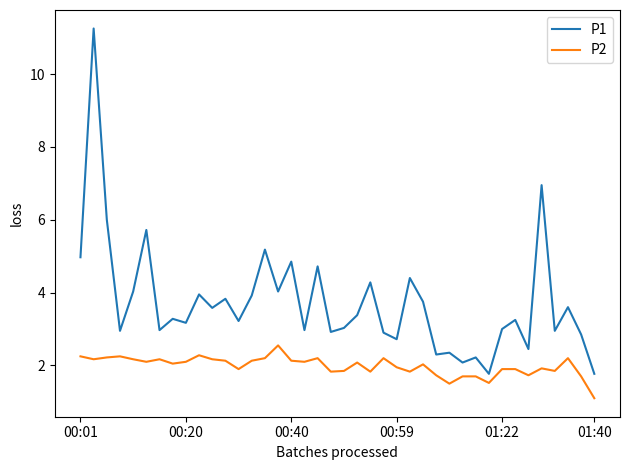

Which series has the widest spread of values?

P1